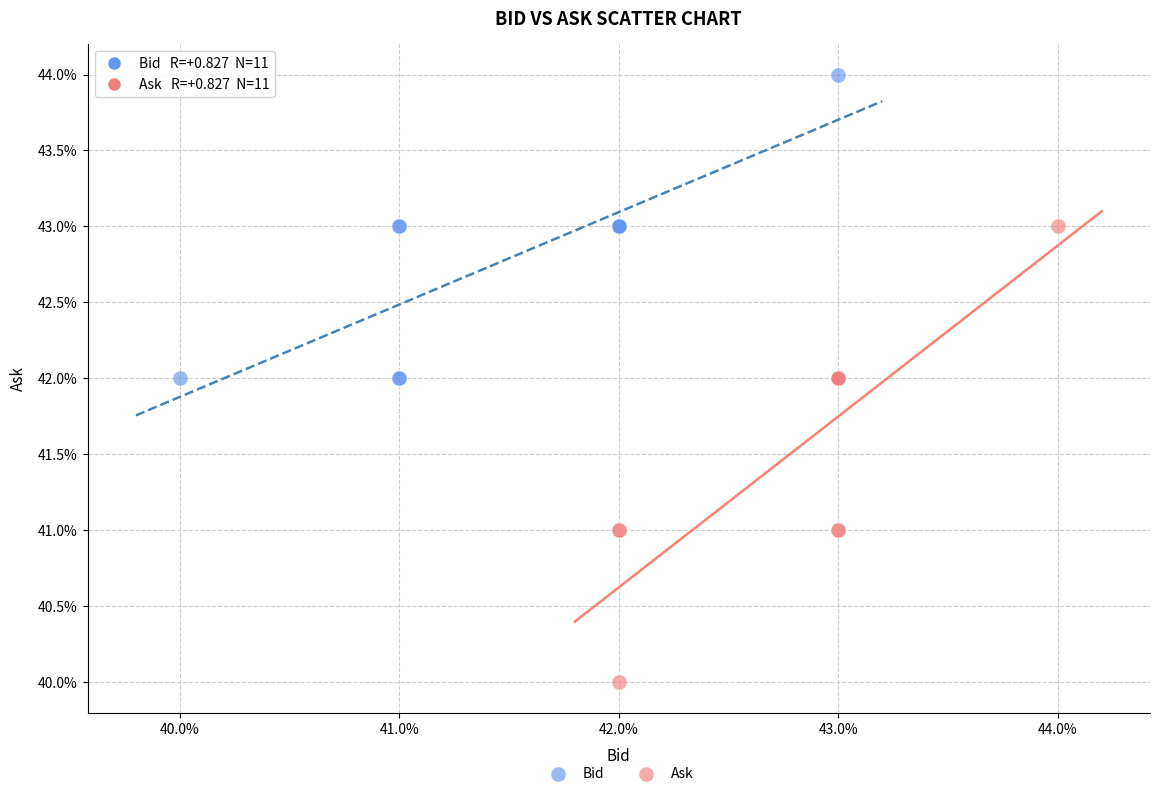

What are all the series names shown in the legend?

Bid, Ask